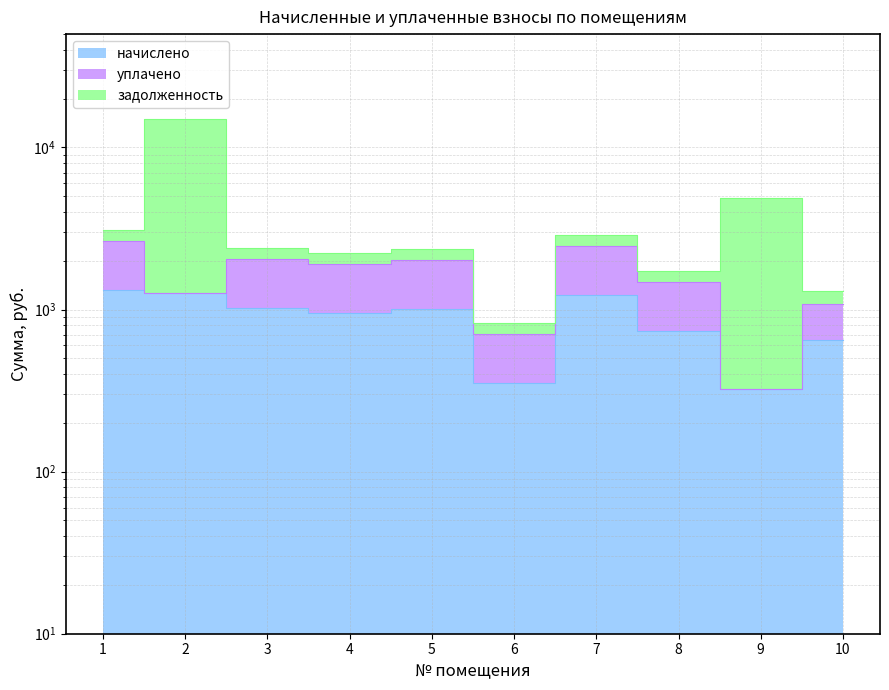

What is the highest value of the начислено series?

1328.4